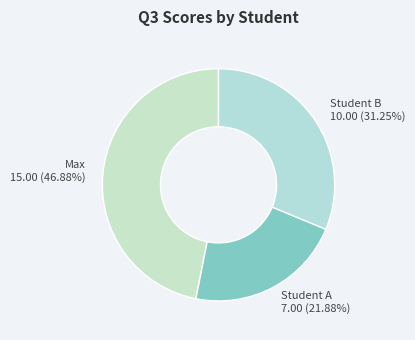

Does Student B account for over 50% of the chart?

No